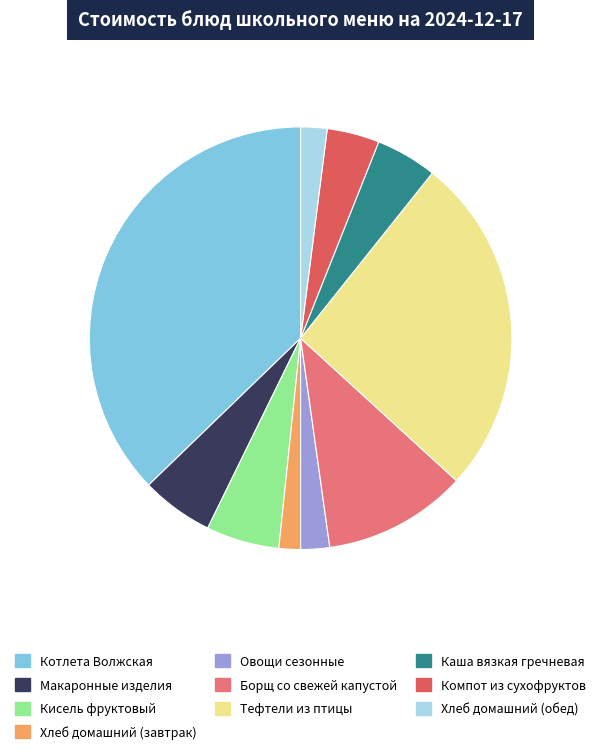

How many segments does this pie chart have?

10